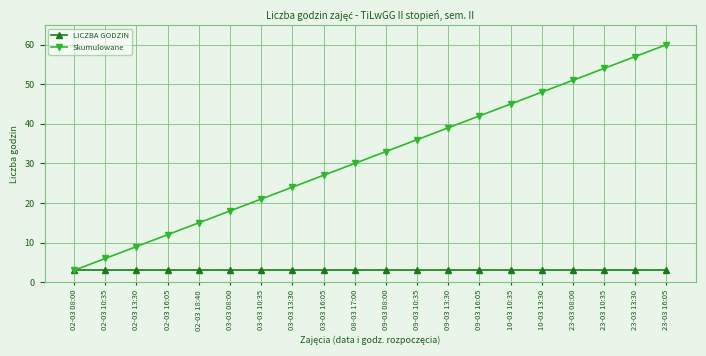

True or false: Skumulowane has more than 1 points higher than both neighbors.

False